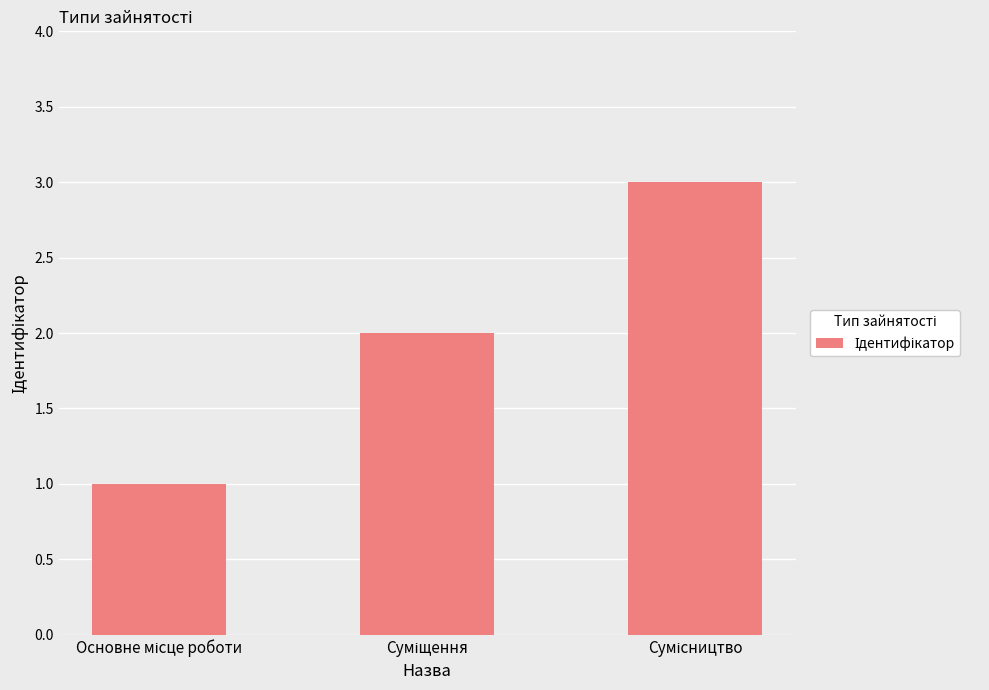

What is the greatest value displayed?

3